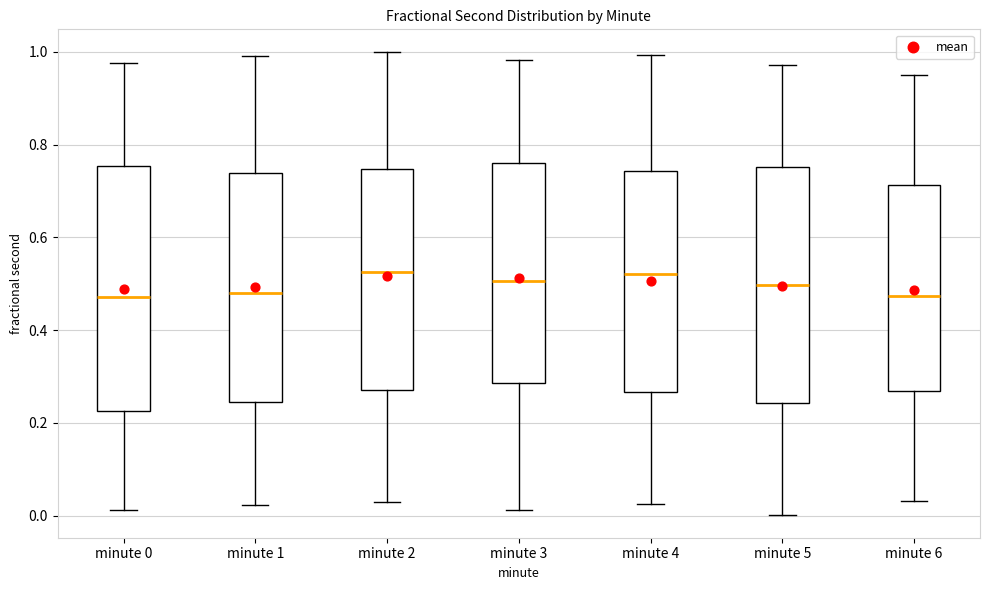

Reading left to right, read every box against the y-axis: the position of its median line, the range the box covers, and the ends of its whiskers. The values are not printed on the chart, so give them approximately, as read against the axis.

minute 0: median 0.48, box 0.22 to 0.76, whiskers 0.02 to 0.98
minute 1: median 0.48, box 0.24 to 0.74, whiskers 0.02 to 1.00
minute 2: median 0.52, box 0.28 to 0.74, whiskers 0.02 to 1.00
minute 3: median 0.50, box 0.28 to 0.76, whiskers 0.02 to 0.98
minute 4: median 0.52, box 0.26 to 0.74, whiskers 0.02 to 1.00
minute 5: median 0.50, box 0.24 to 0.76, whiskers 0.00 to 0.98
minute 6: median 0.48, box 0.26 to 0.72, whiskers 0.04 to 0.94